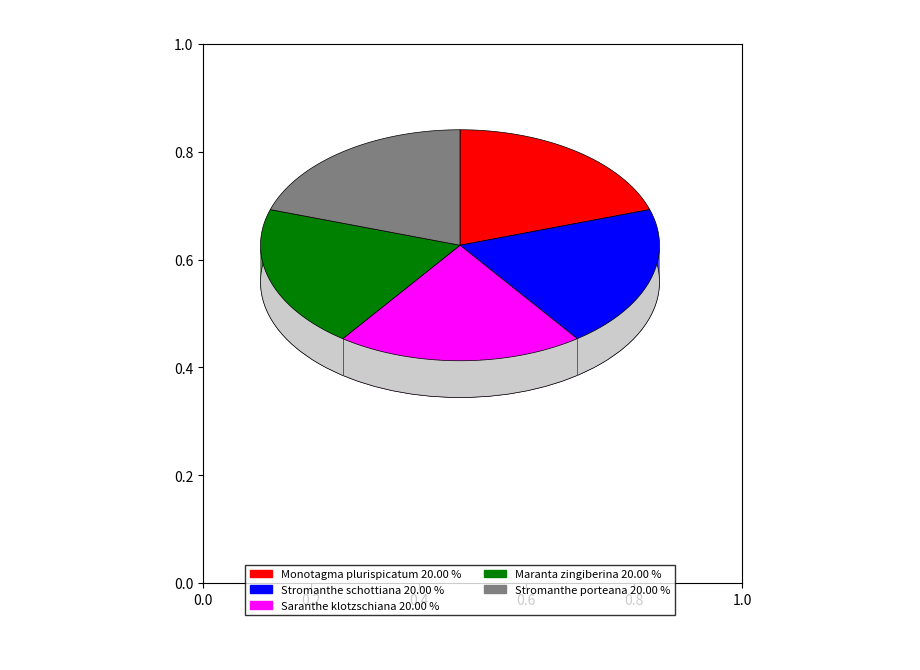

Combined, what portion of the pie is Saranthe klotzschiana and Maranta zingiberina?

40.0%